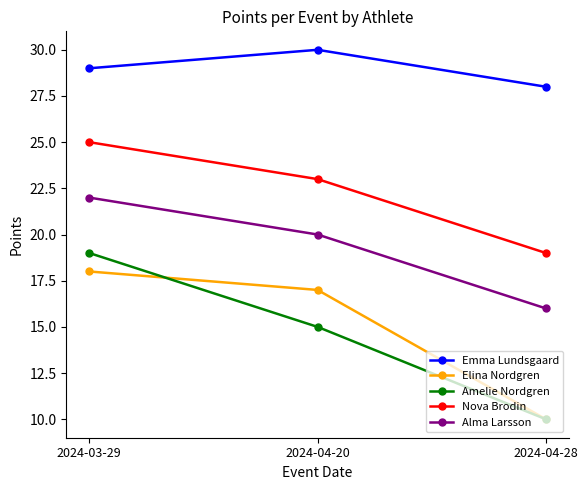

Which series has the widest spread of values?

Amelie Nordgren